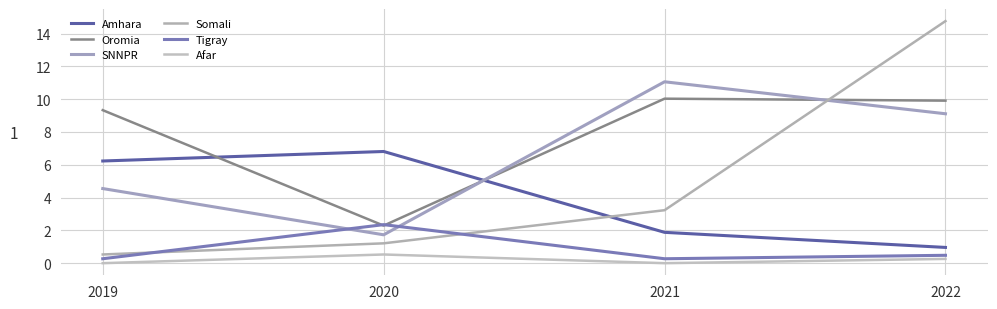

Which series has the widest spread of values?

Somali